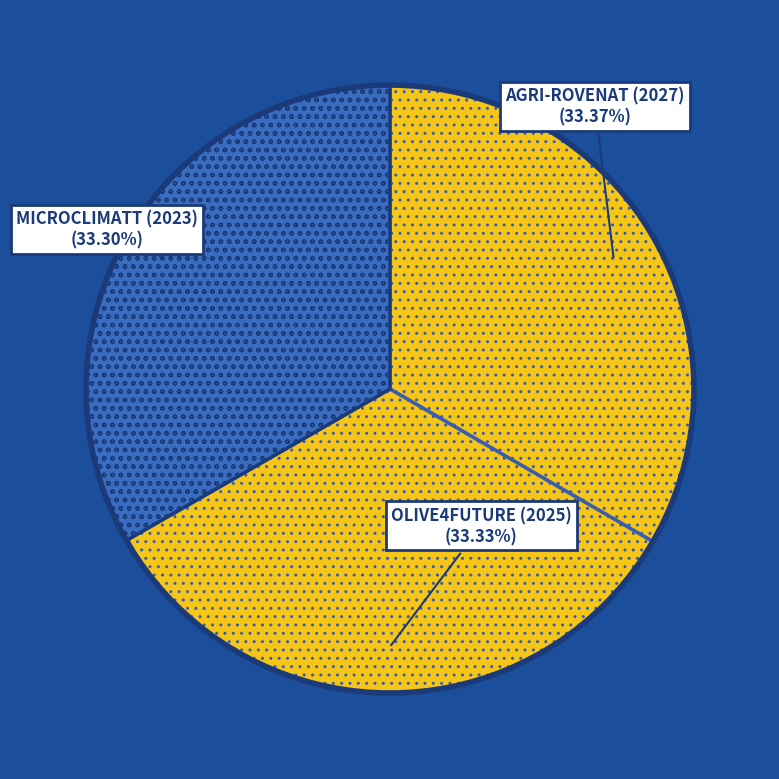

How many segments does this pie chart have?

3